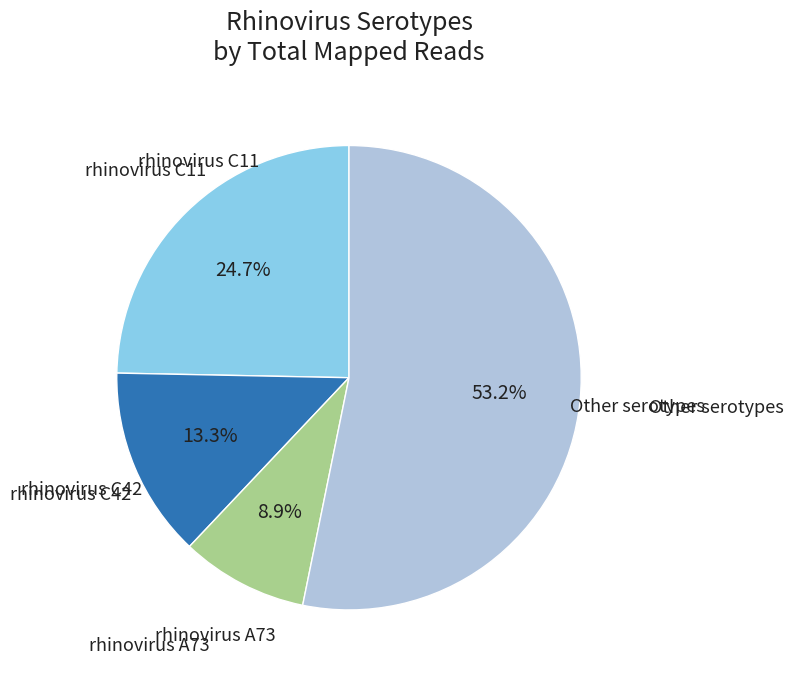

Is there any slice that represents more than half of the pie?

Yes